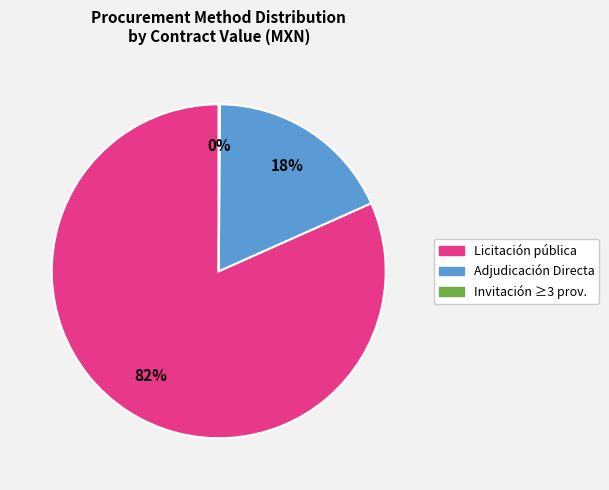

Is there any slice that represents more than half of the pie?

Yes